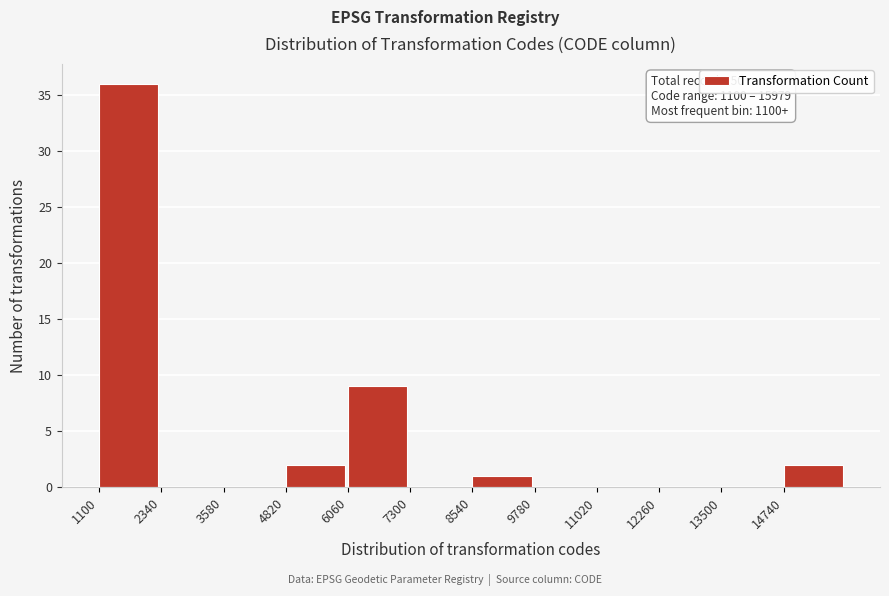

Which range on the x-axis has the tallest bar?

1100 to 2340